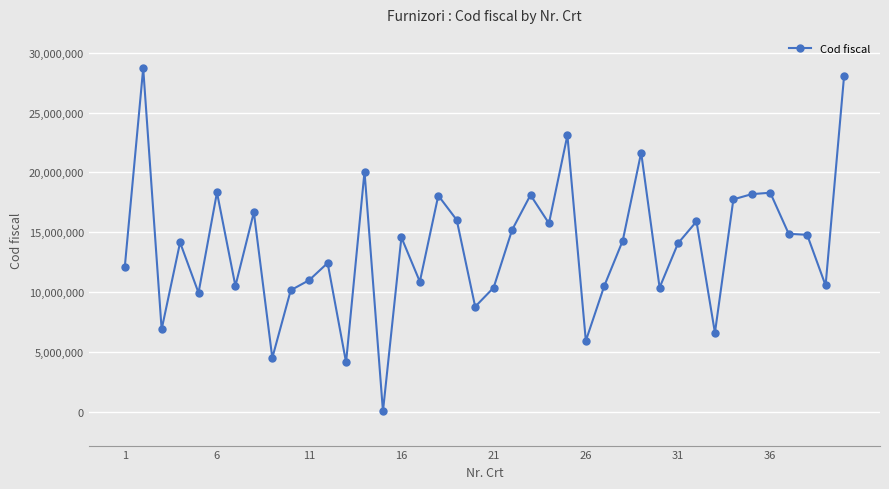

What is the value of the 11th point from the left?

10990657